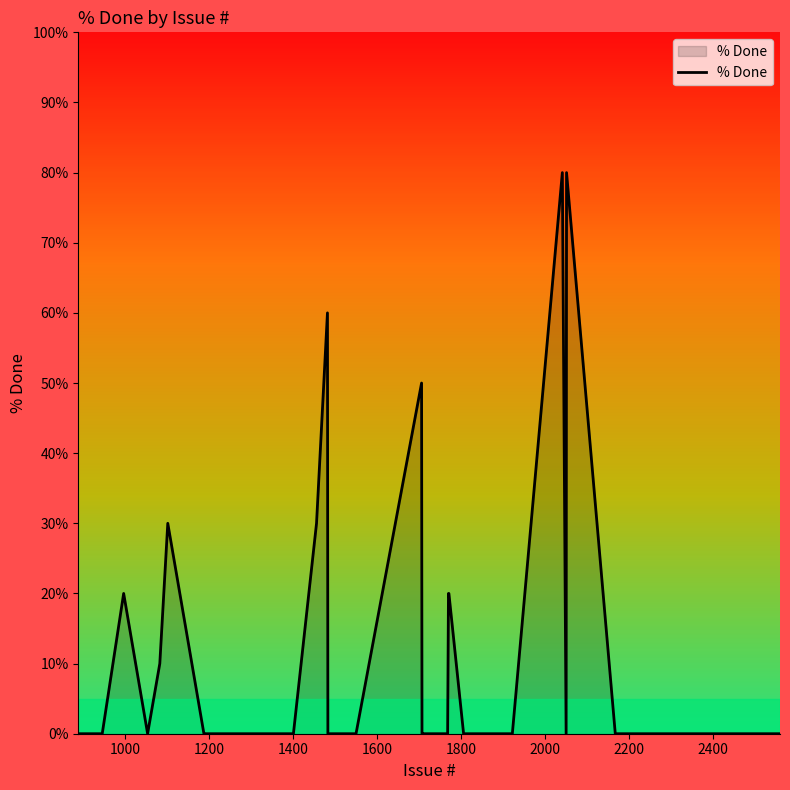

What is the difference between the maximum and minimum values?

80